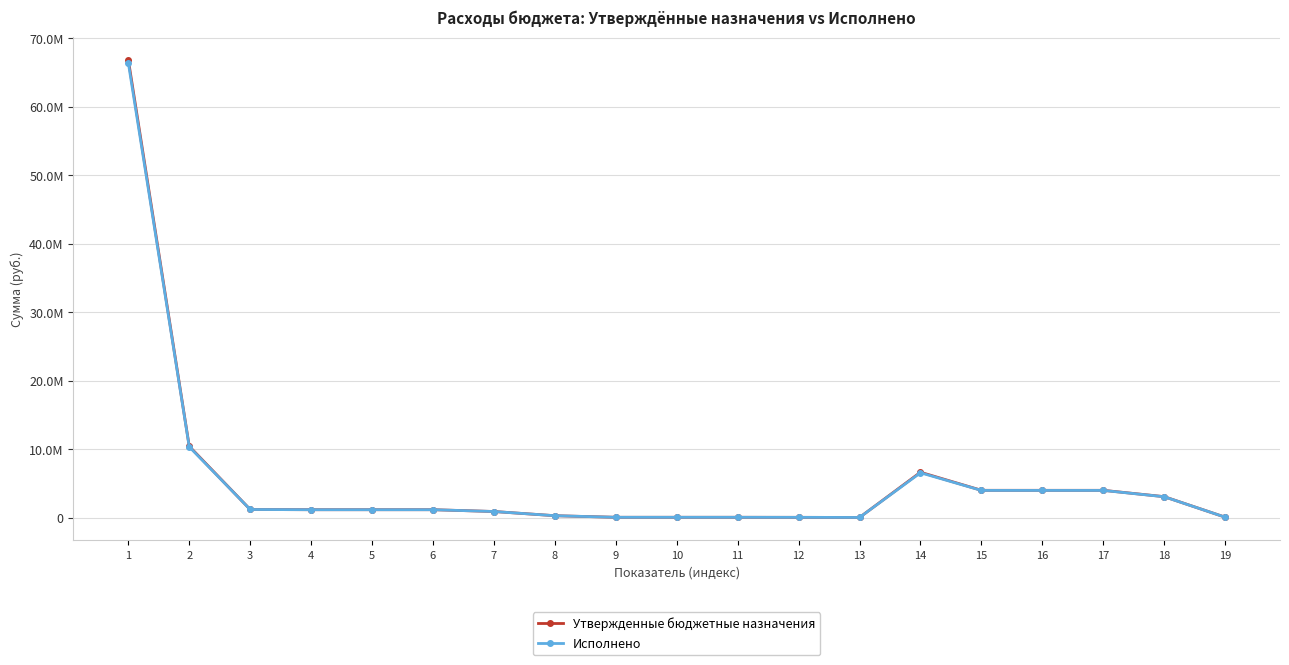

List the series in order of their overall mean, highest first.

Утвержденные бюджетные назначения, Исполнено